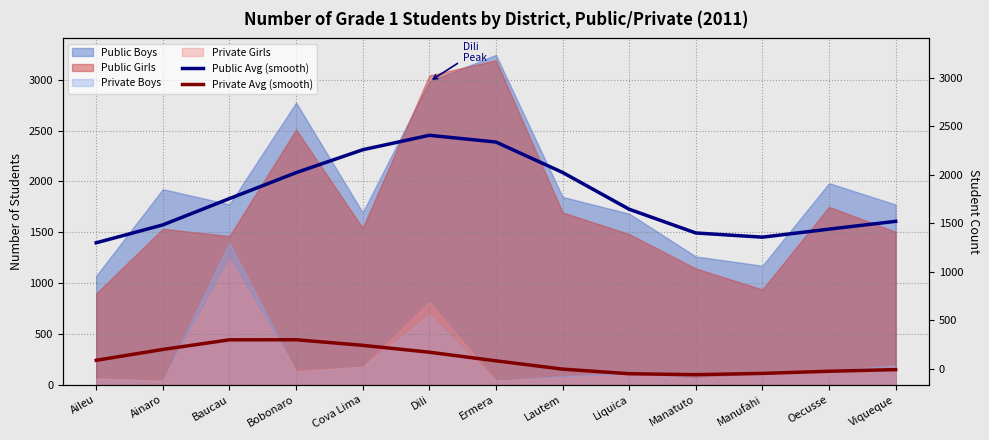

The value of Private Avg (smooth) at Dili is 319.5. True or false?

True